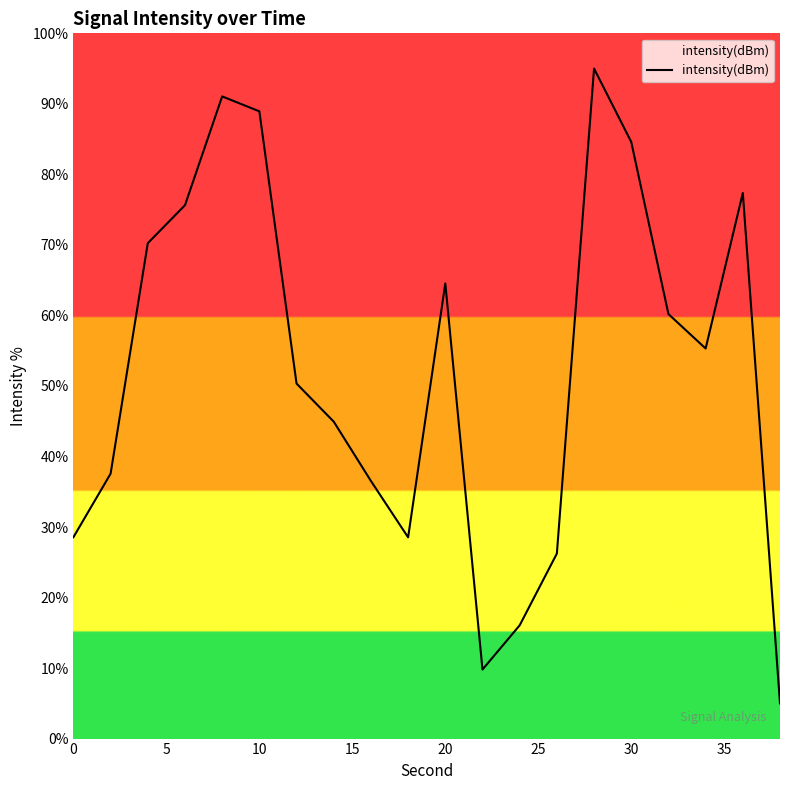

What is the difference between the maximum and minimum values?

90.0